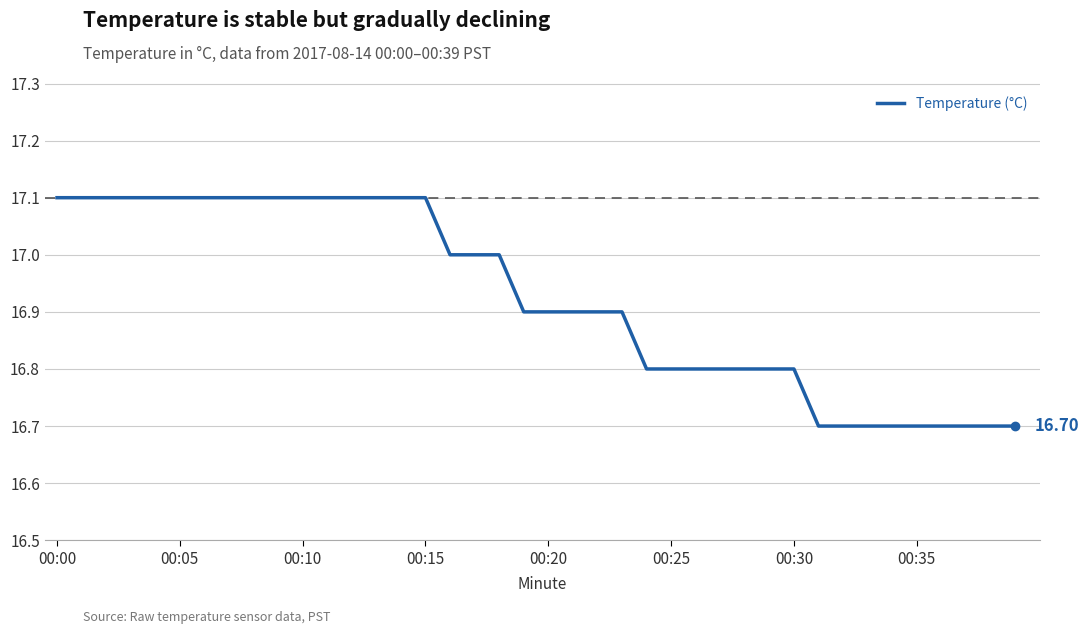

What is the difference between the maximum and minimum values?

0.4